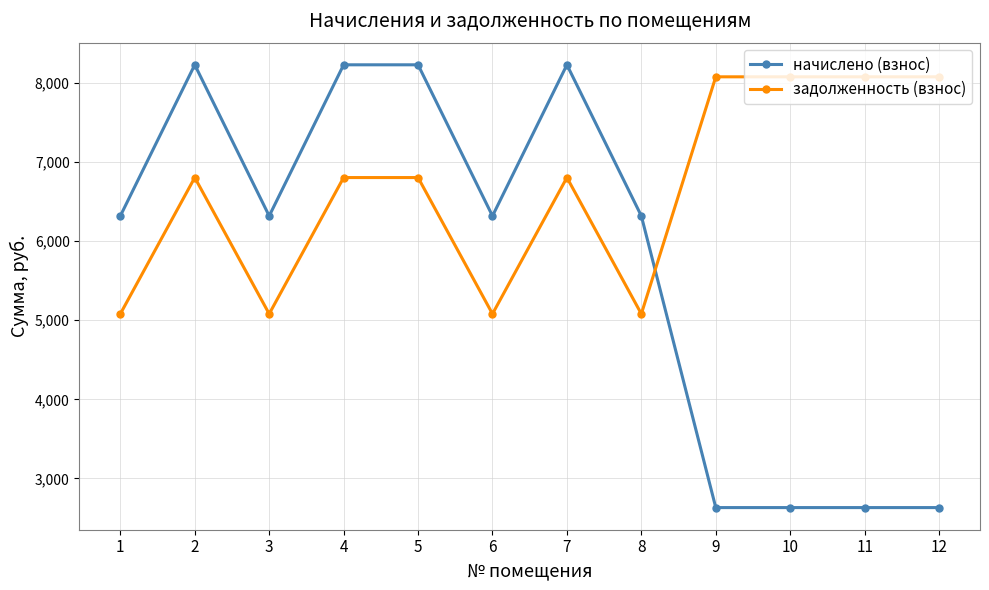

What is the greatest value displayed?

8230.0